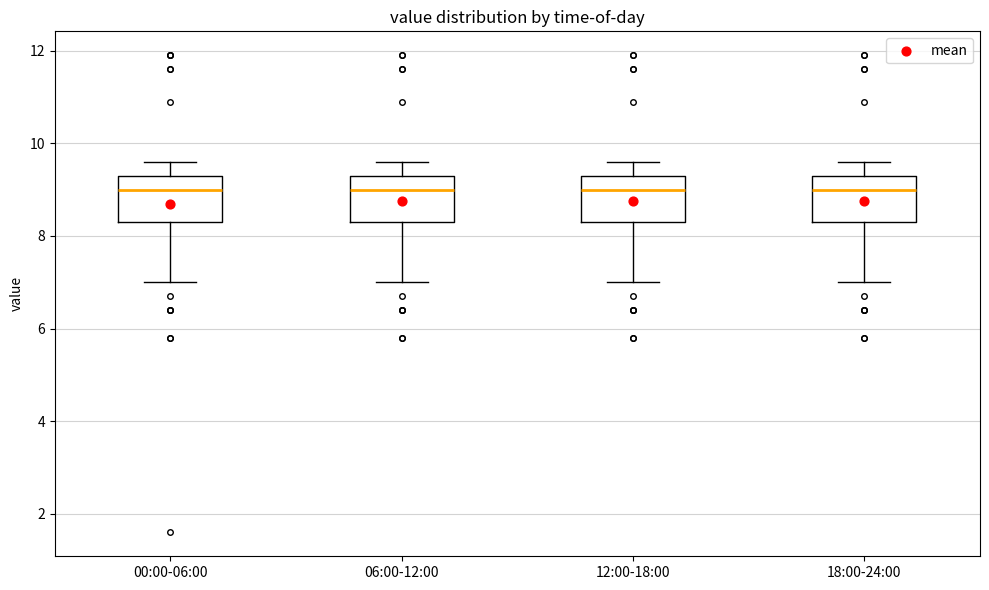

Where is the lower edge of the box for 18:00-24:00 on the y-axis? The values are not printed on the chart, so give them approximately, as read against the axis.

8.4